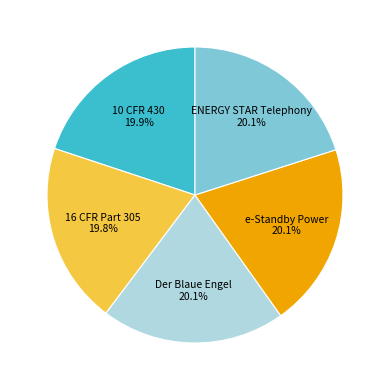

Is 10 CFR 430 the majority of the pie?

No